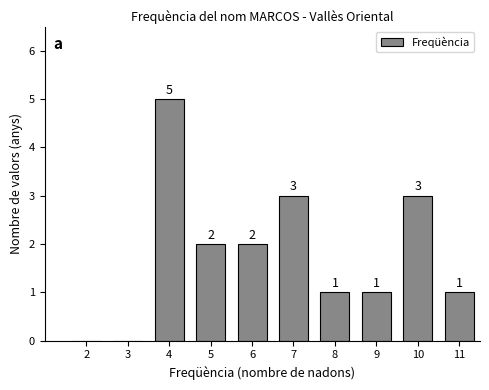

Reading left to right, extract all data points from this chart.

2=0	3=0	4=5	5=2	6=2	7=3	8=1	9=1	10=3	11=1